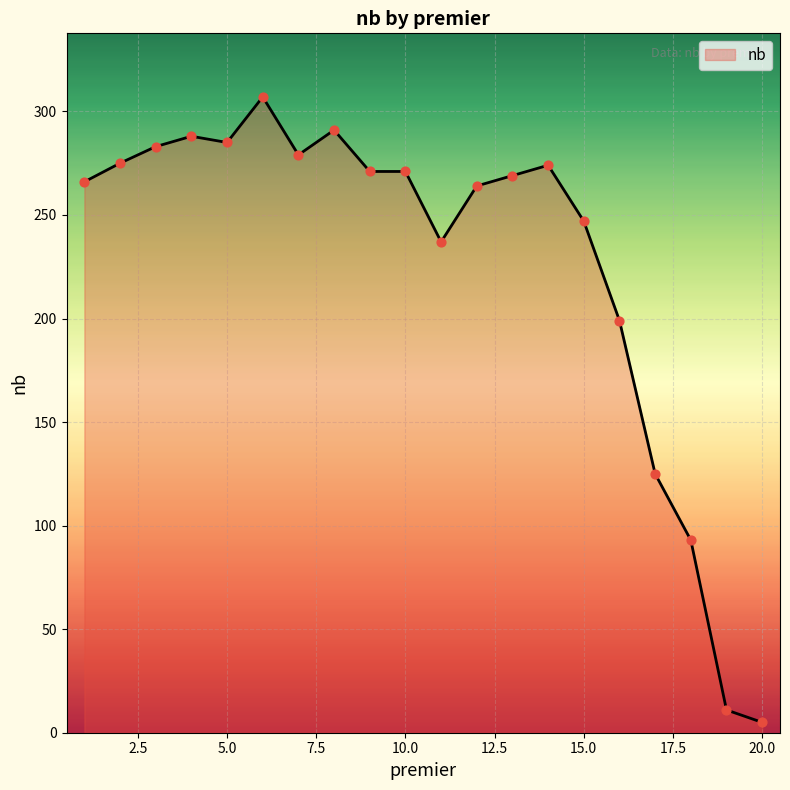

What is the difference between the maximum and minimum values?

302